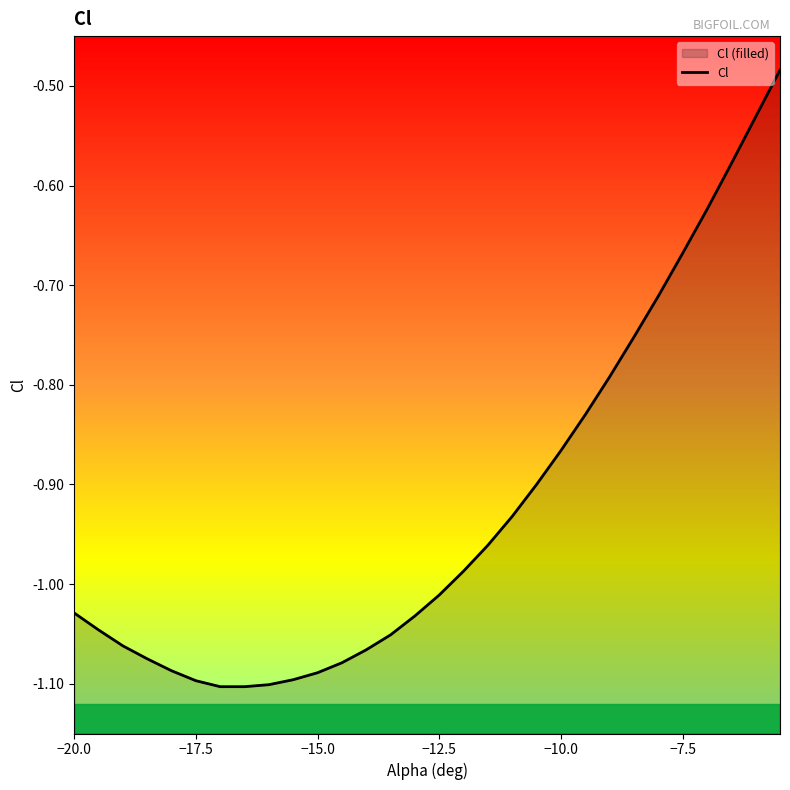

What is the greatest value displayed?

-0.5